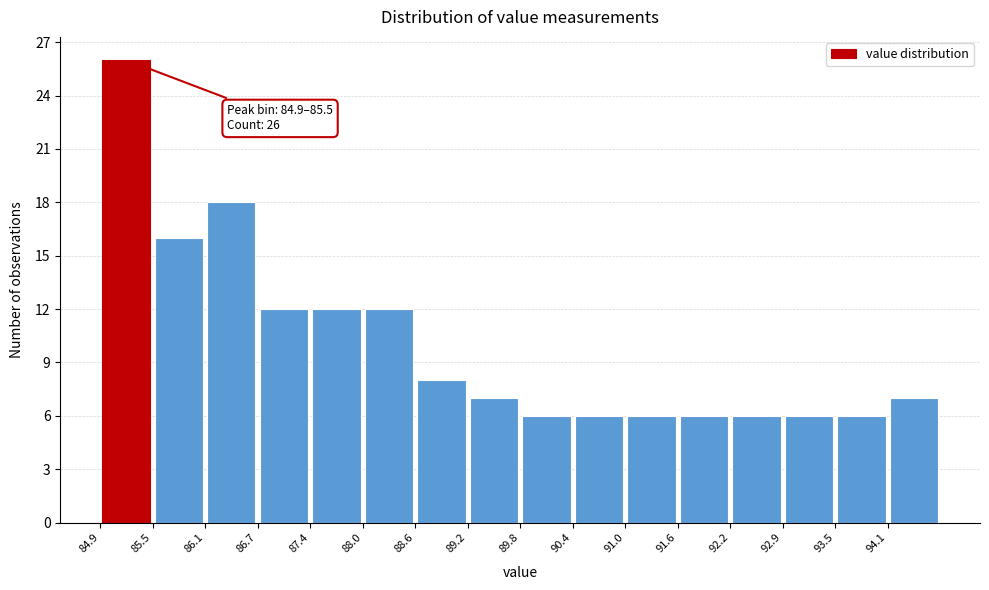

Over which range of the x-axis is the bar tallest?

84.9 to 85.5